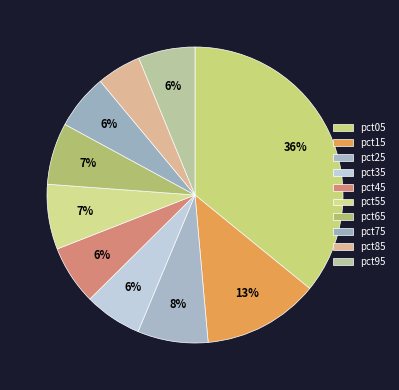

Which has a higher value, pct25 or pct55?

pct25